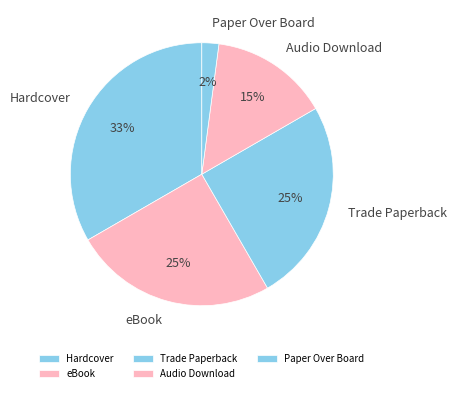

To the nearest percent, what is the combined percentage of Paper Over Board and Hardcover?

35%